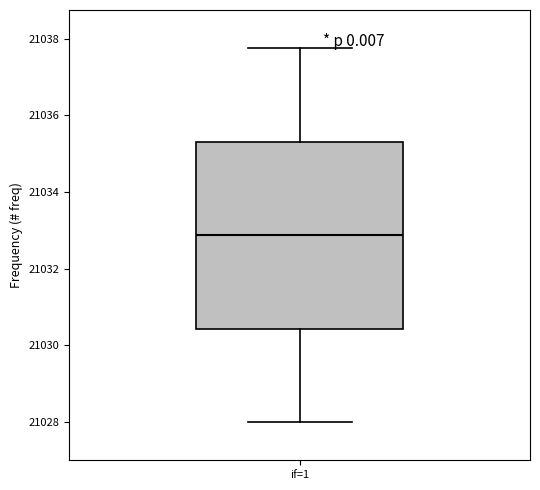

Transcribe this box plot: give where the median line is, the range the box spans, and where the two whiskers end, as read against the y-axis. The values are not printed on the chart, so give them approximately, as read against the axis.

median 21032.8, box 21030.4 to 21035.4, whiskers 21028.0 to 21037.8